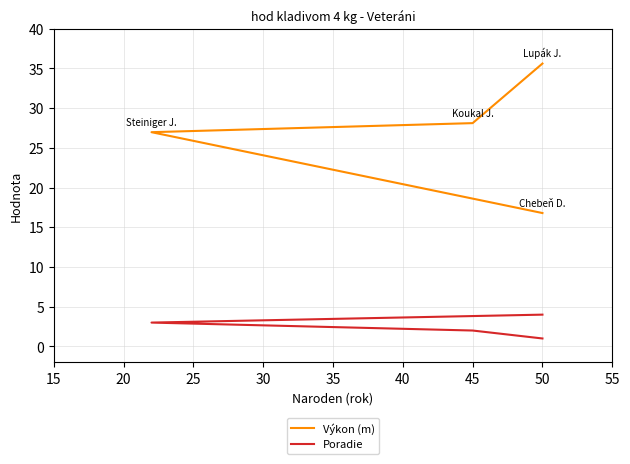

At 50, list the series in order from smallest to largest.

Poradie, Výkon (m)